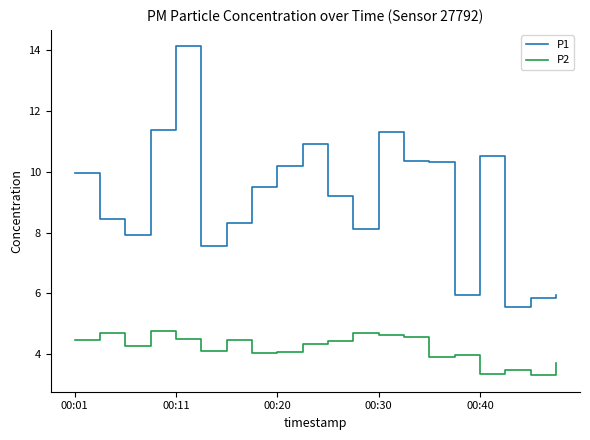

True or false: P2 and P1 cross at least once.

False